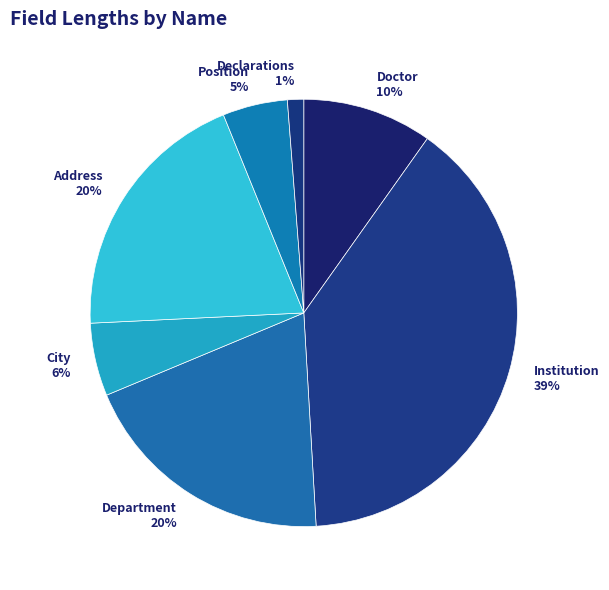

What is the largest slice in the pie chart?

Institution